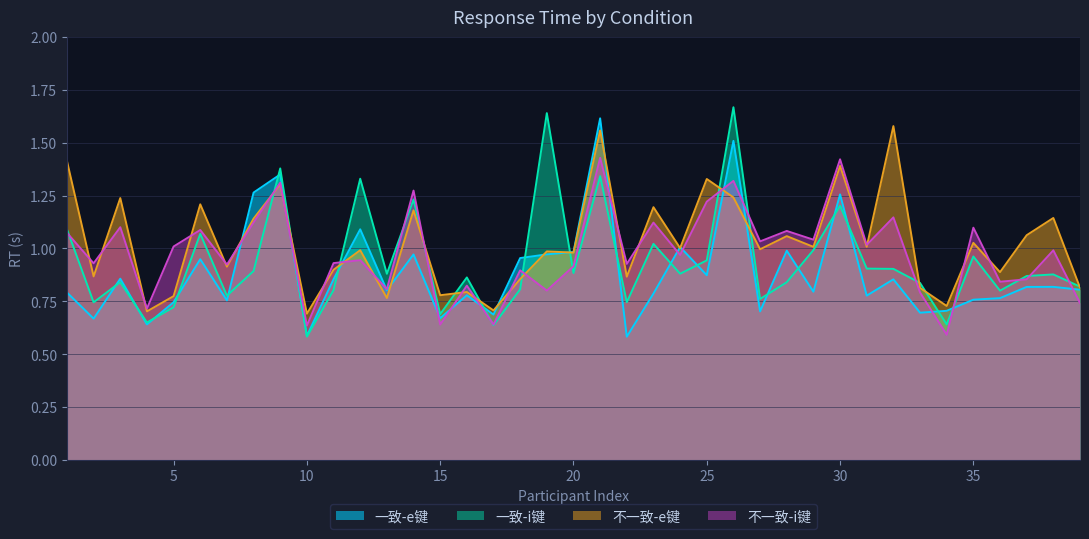

Count the number of categories in the chart.

39